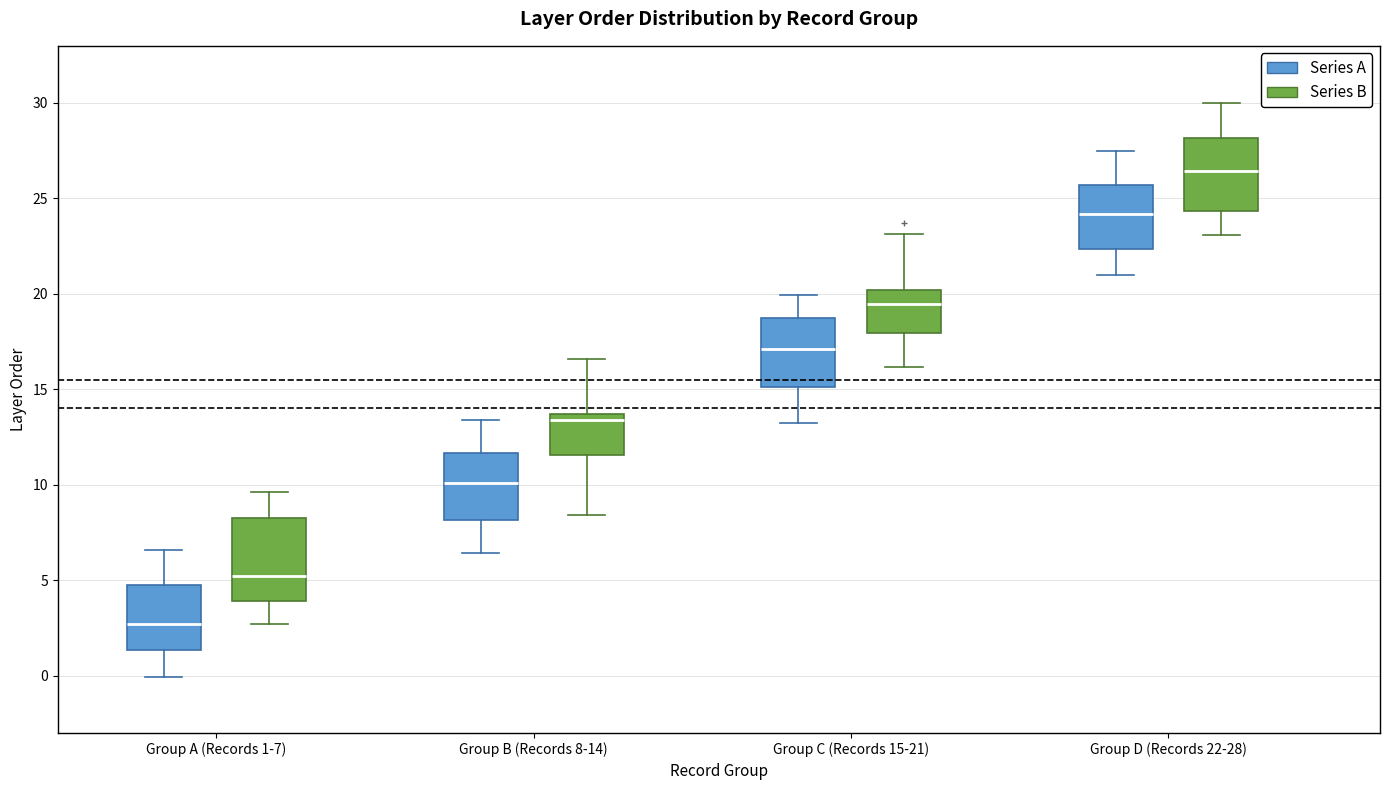

Reading left to right, transcribe this box plot: for each box, give where its median line is, the range the box spans, and where its two whiskers end, as read against the y-axis. The values are not printed on the chart, so give them approximately, as read against the axis.

Group A (Records 1-7) (Series A): median 2.5, box 1.5 to 4.5, whiskers 0.0 to 6.5
Group A (Records 1-7) (Series B): median 5.0, box 4.0 to 8.5, whiskers 2.5 to 9.5
Group B (Records 8-14) (Series A): median 10.0, box 8.0 to 11.5, whiskers 6.5 to 13.5
Group B (Records 8-14) (Series B): median 13.5 (just below the box's upper edge), box 11.5 to 13.5, whiskers 8.5 to 16.5
Group C (Records 15-21) (Series A): median 17.0, box 15.0 to 18.5, whiskers 13.0 to 20.0
Group C (Records 15-21) (Series B): median 19.5, box 18.0 to 20.0, whiskers 16.0 to 23.0
Group D (Records 22-28) (Series A): median 24.0, box 22.5 to 25.5, whiskers 21.0 to 27.5
Group D (Records 22-28) (Series B): median 26.5, box 24.5 to 28.0, whiskers 23.0 to 30.0